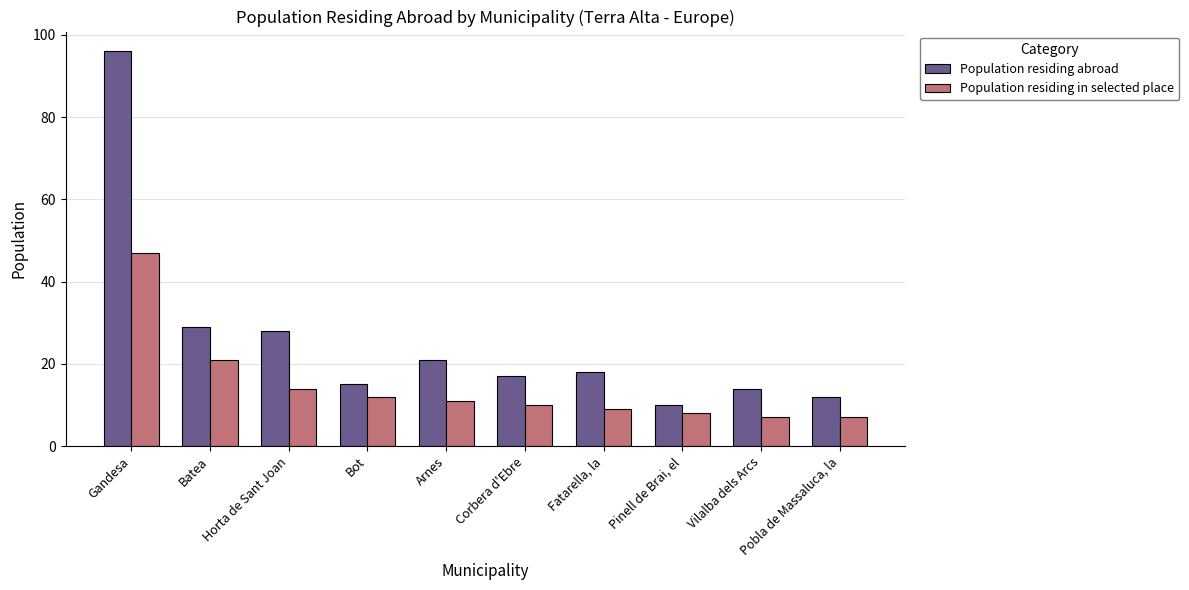

How many series are shown in this chart?

2